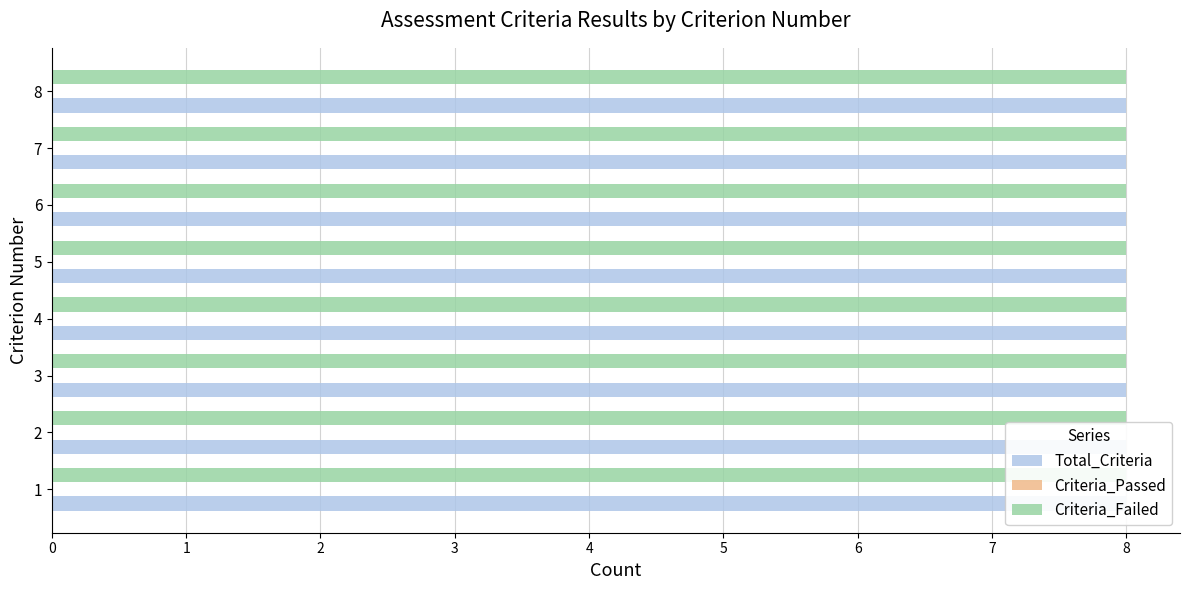

Reading left to right, list all the values displayed in this chart.

Total_Criteria: 8	8	8	8	8	8	8	8
Criteria_Passed: 0	0	0	0	0	0	0	0
Criteria_Failed: 8	8	8	8	8	8	8	8